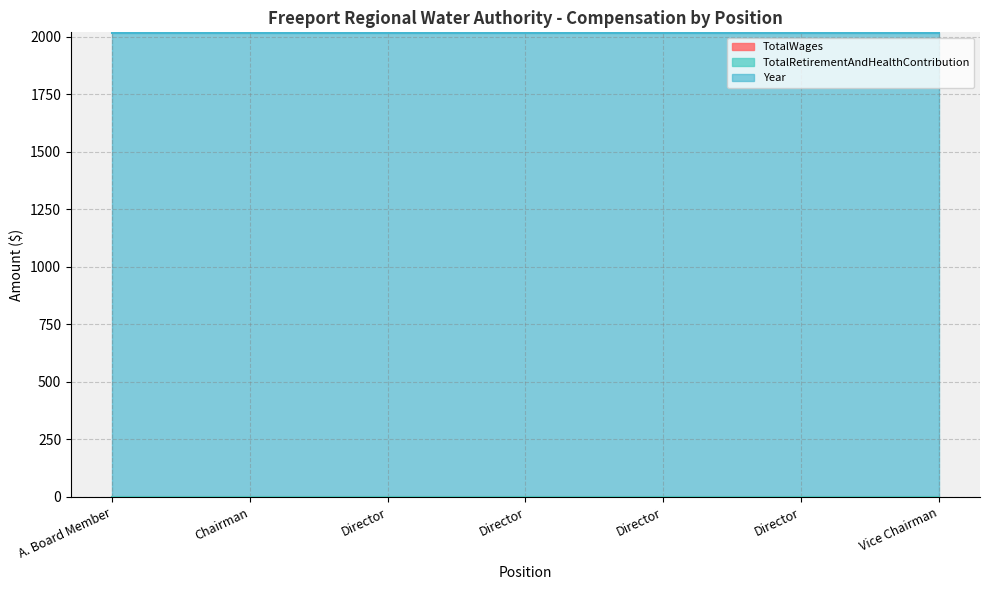

List the series in order of their peak value, lowest first.

TotalWages, TotalRetirementAndHealthContribution, Year